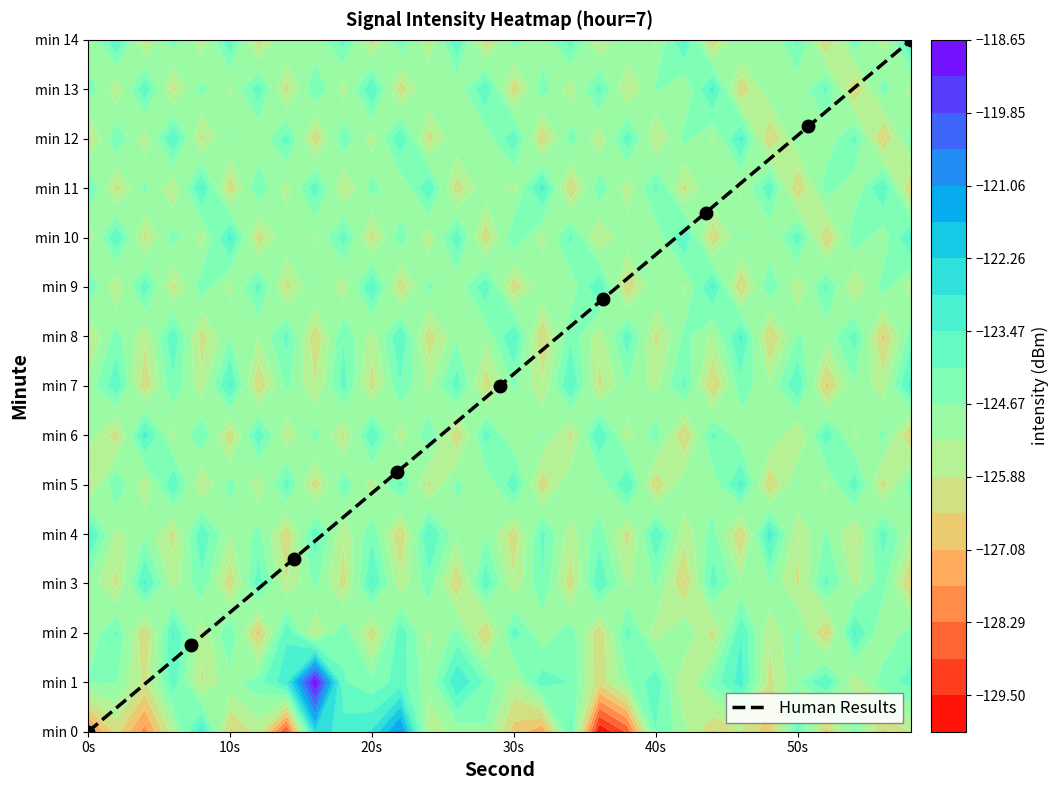

Reading left to right, what are all the values shown in this chart?

0.0	1.8	3.5	5.2	7.0	8.8	10.5	12.2	14.0